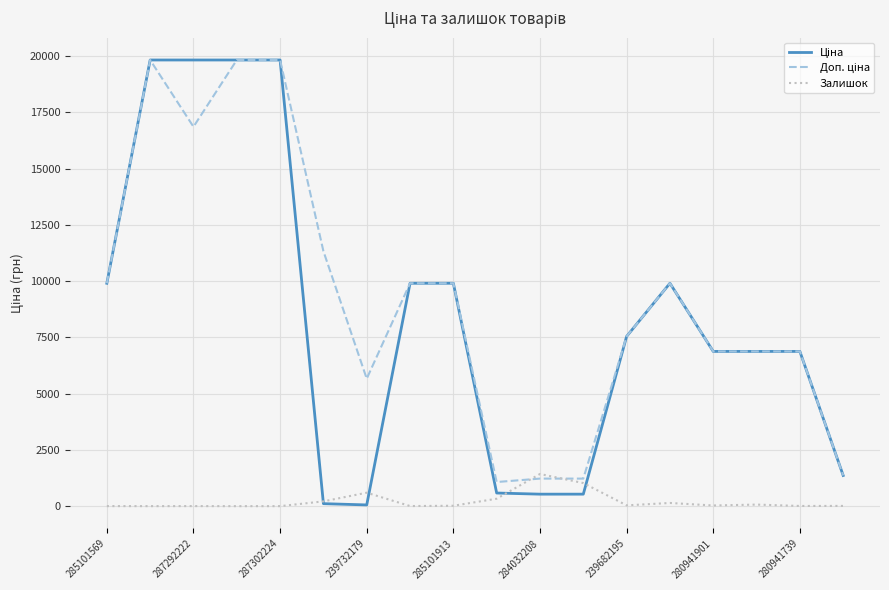

What is the maximum value shown in the chart?

19831.1